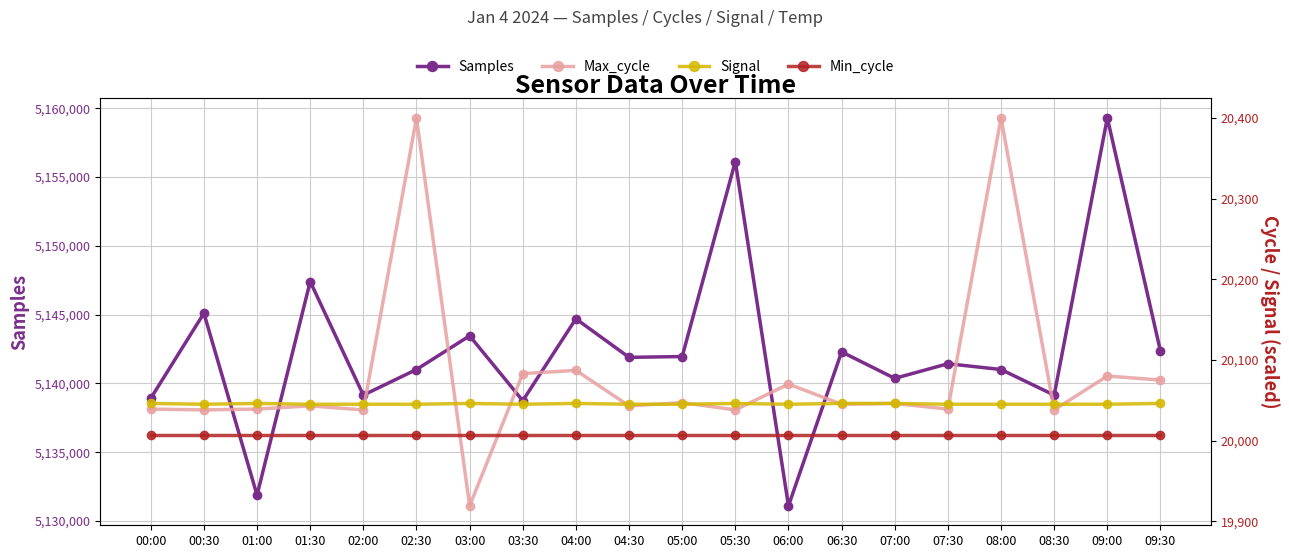

Rank the series by their maximum value, from highest to lowest.

Samples, Max_cycle, Signal, Min_cycle